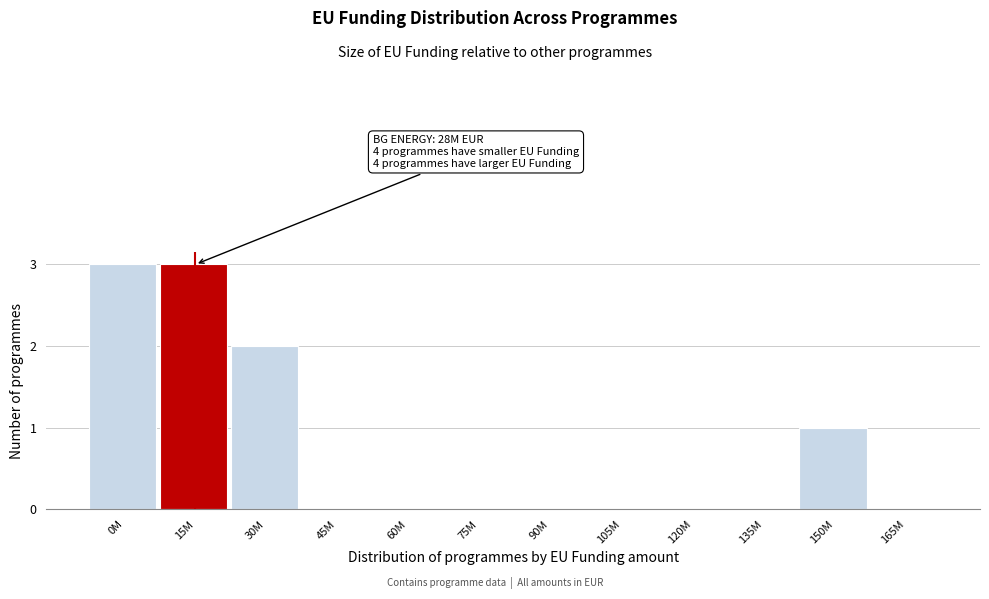

Reading left to right, list all the values displayed in this chart.

0M=3	15M=3	30M=2	45M=0	60M=0	75M=0	90M=0	105M=0	120M=0	135M=0	150M=1	165M=0